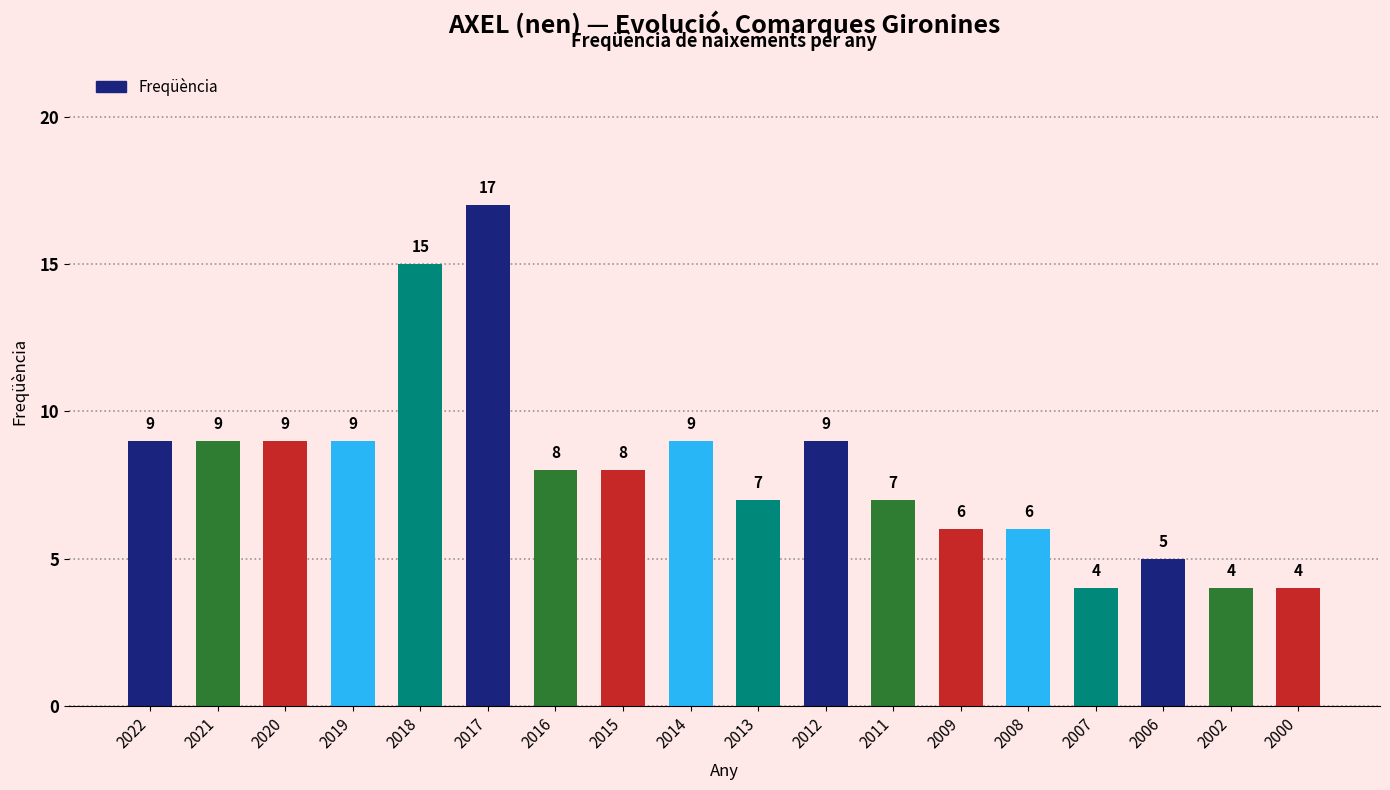

Reading left to right, transcribe all the data shown in this chart.

2022=9	2021=9	2020=9	2019=9	2018=15	2017=17	2016=8	2015=8	2014=9	2013=7	2012=9	2011=7	2009=6	2008=6	2007=4	2006=5	2002=4	2000=4